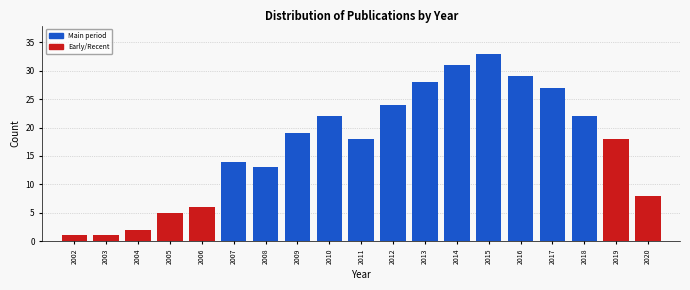

Reading right to left, transcribe all the data shown in this chart.

2020=8	2019=18	2018=22	2017=27	2016=29	2015=33	2014=31	2013=28	2012=24	2011=18	2010=22	2009=19	2008=13	2007=14	2006=6	2005=5	2004=2	2003=1	2002=1